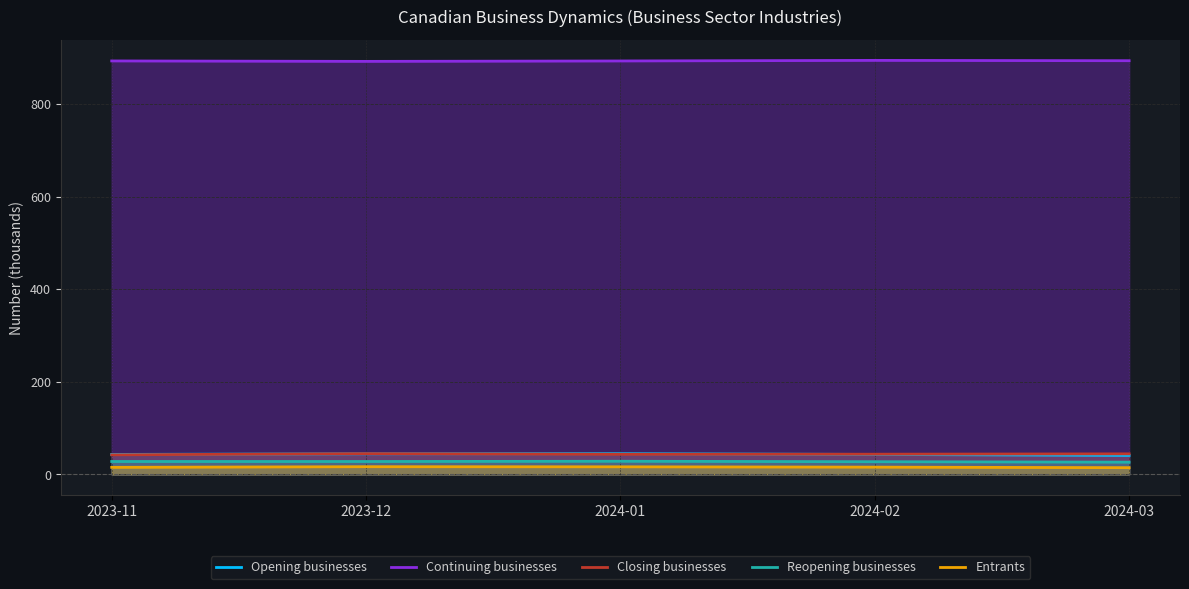

At which category does Closing businesses reach its first local peak?

2023-12